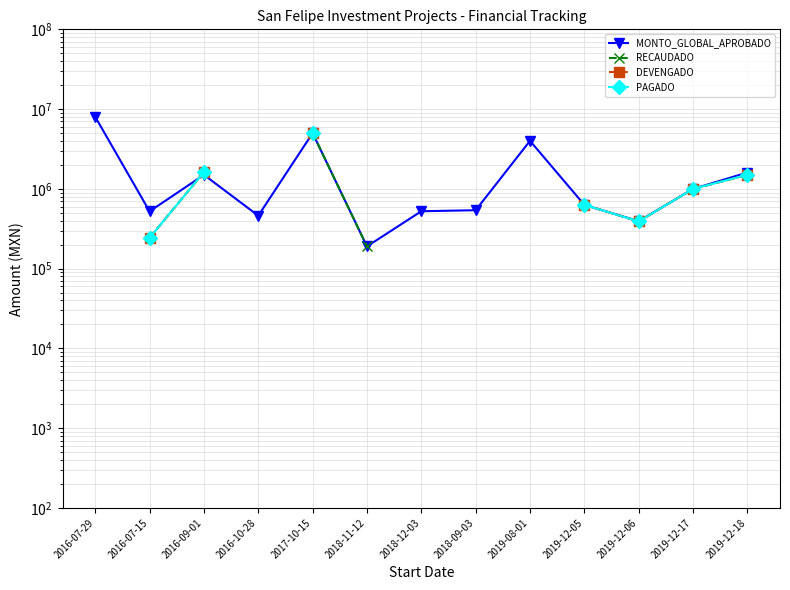

True or false: DEVENGADO and PAGADO cross at least once.

False